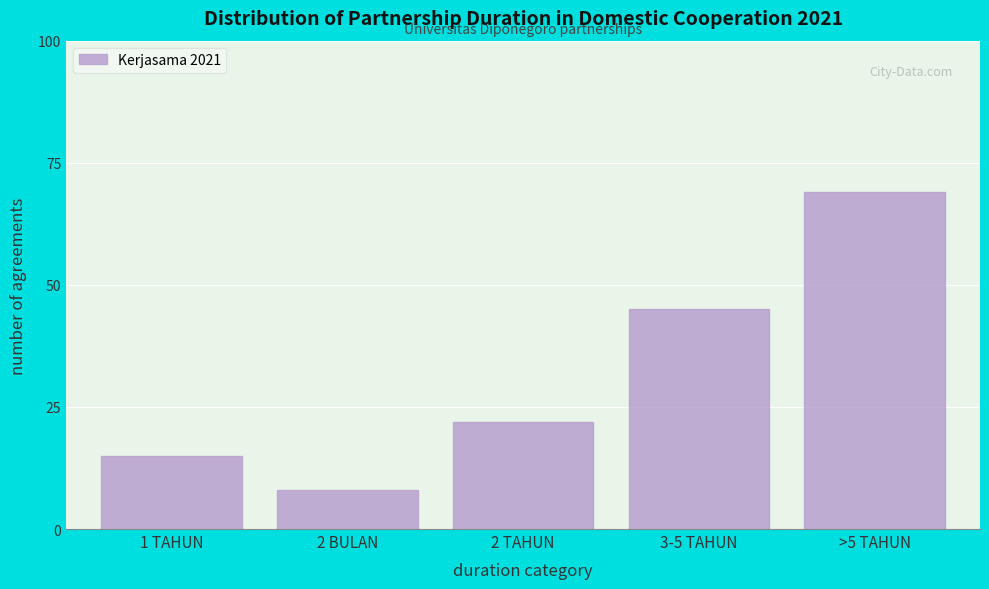

Reading left to right, extract all data points from this chart.

15	8	22	45	69